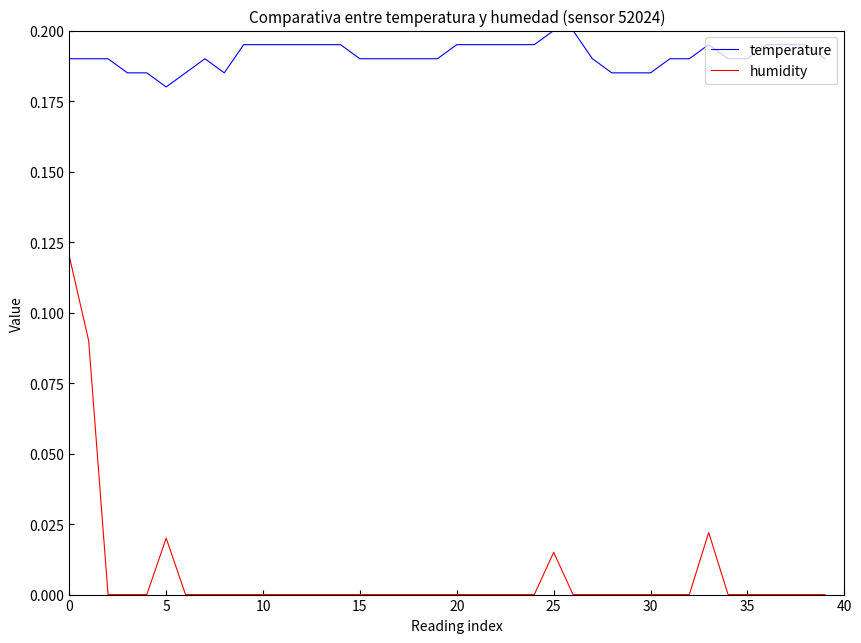

True or false: humidity and temperature intersect in this chart.

False